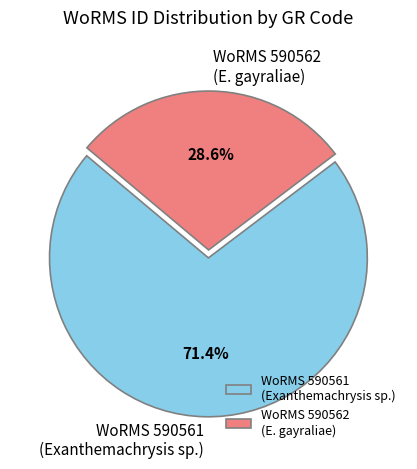

What is the ratio of the value at WoRMS 590561 (Exanthemachrysis sp.) to the value at WoRMS 590562 (E. gayraliae)?

2.5